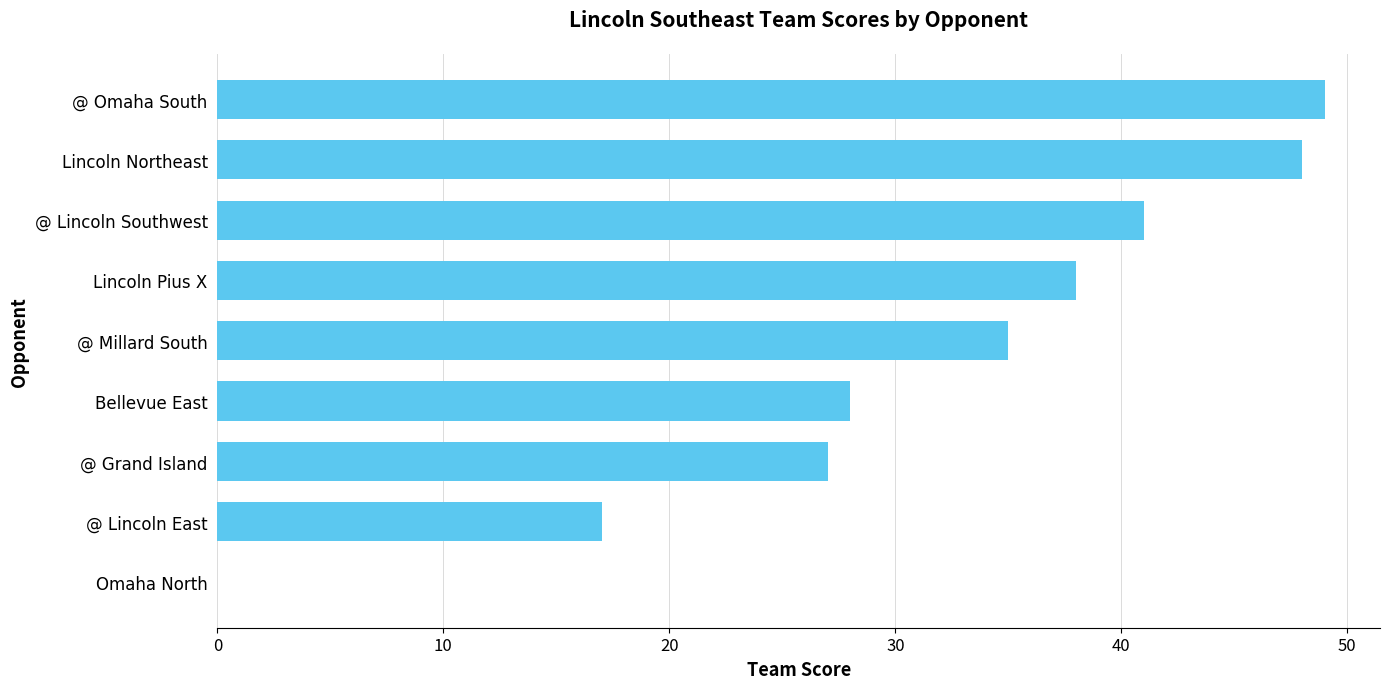

Reading top to bottom, transcribe all the data shown in this chart.

@ Omaha South=49	Lincoln Northeast=48	@ Lincoln Southwest=41	Lincoln Pius X=38	@ Millard South=35	Bellevue East=28	@ Grand Island=27	@ Lincoln East=17	Omaha North=0